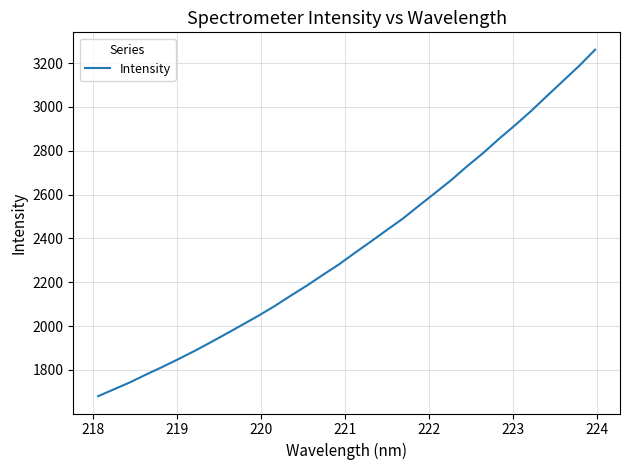

What is the difference between the maximum and minimum values?

1581.3